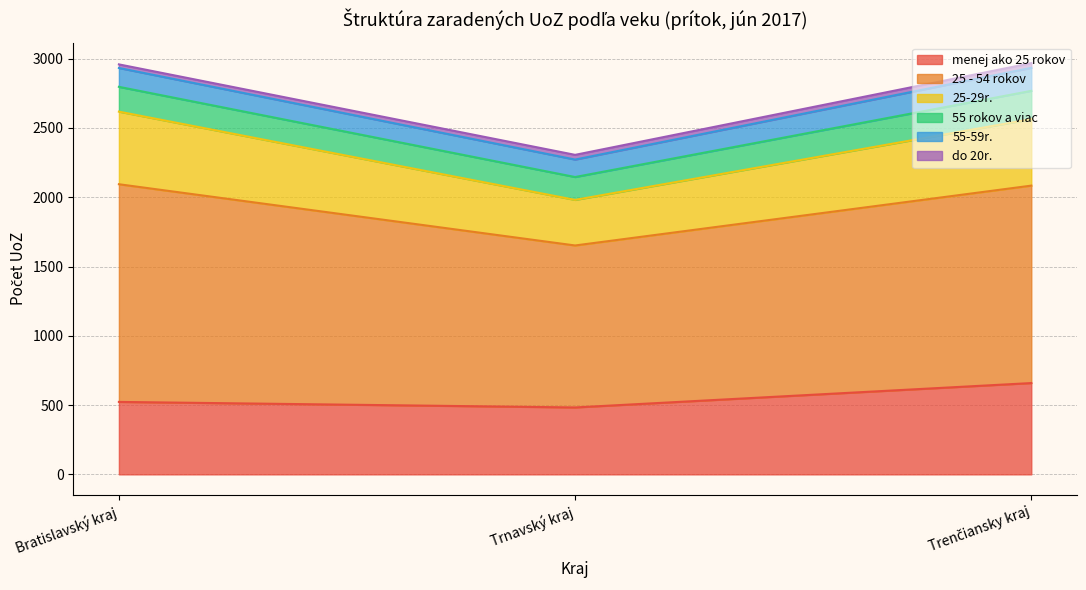

What is the sum of all 55-59r. values?

428